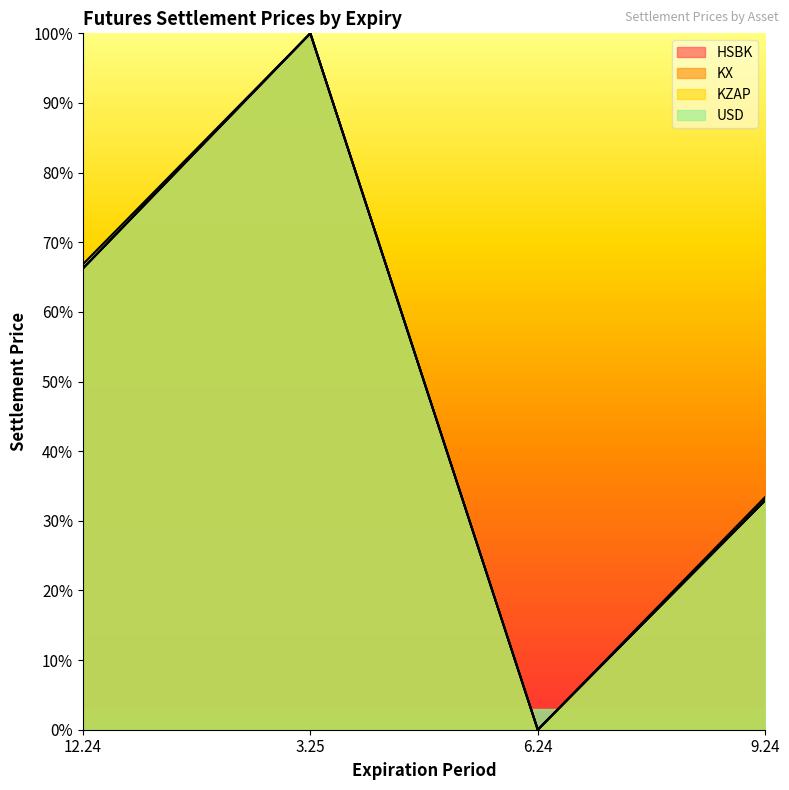

At which label does KZAP reach its minimum?

6.24